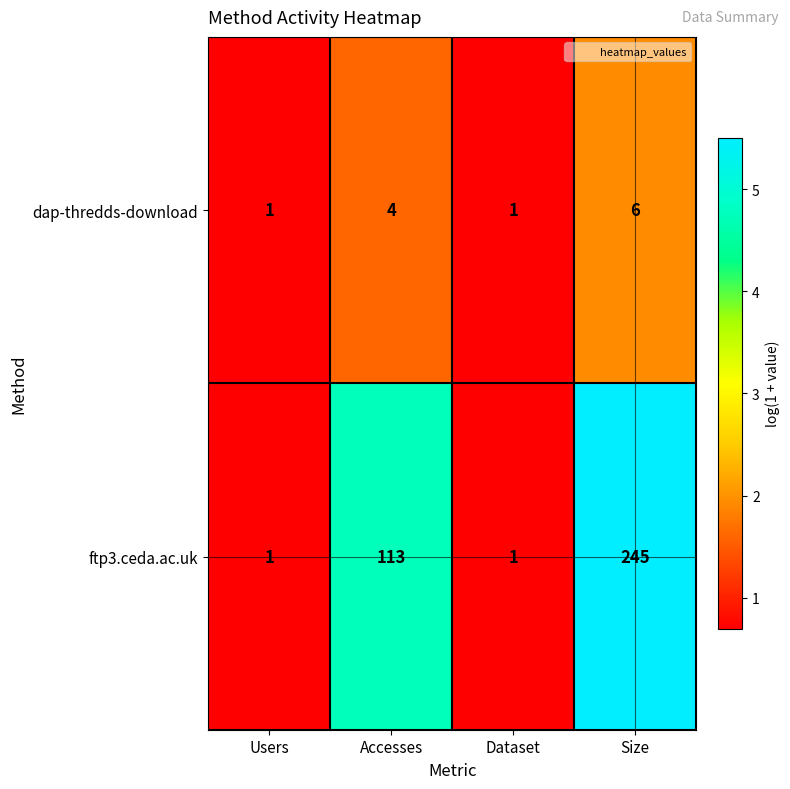

List the series in order of their overall mean, lowest first.

dap-thredds-download, ftp3.ceda.ac.uk